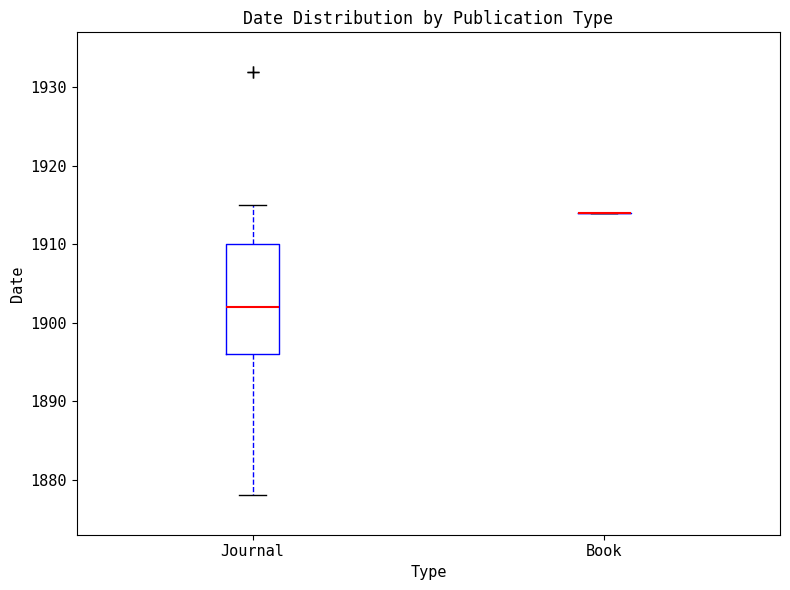

Comparing the boxes themselves (not the whiskers), which one is the tallest?

Journal